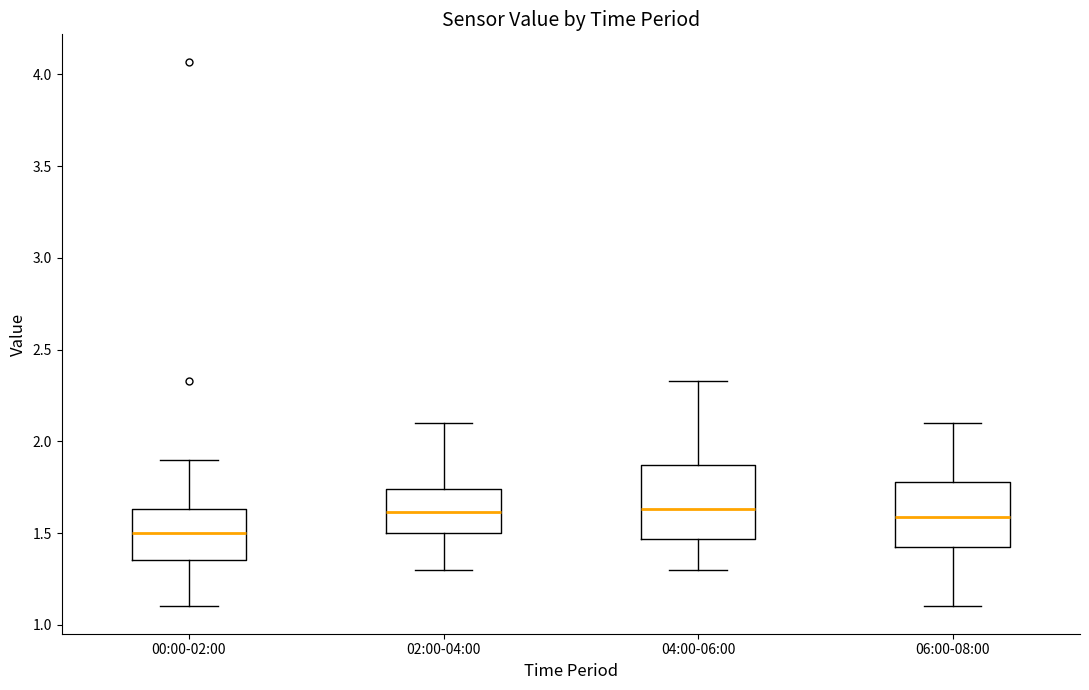

Reading left to right, read every box against the y-axis: the position of its median line, the range the box covers, and the ends of its whiskers. The values are not printed on the chart, so give them approximately, as read against the axis.

00:00-02:00: median 1.50, box 1.35 to 1.65, whiskers 1.10 to 1.90
02:00-04:00: median 1.60, box 1.50 to 1.75, whiskers 1.30 to 2.10
04:00-06:00: median 1.65, box 1.45 to 1.85, whiskers 1.30 to 2.35
06:00-08:00: median 1.60, box 1.40 to 1.80, whiskers 1.10 to 2.10